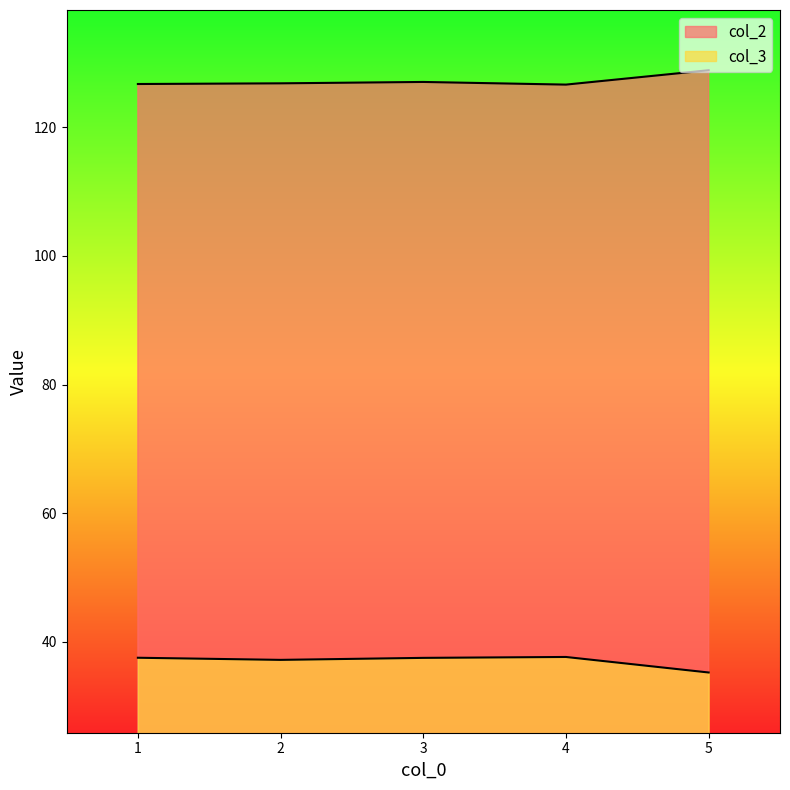

Is it true that col_3 equals 12.0 at 5?

False